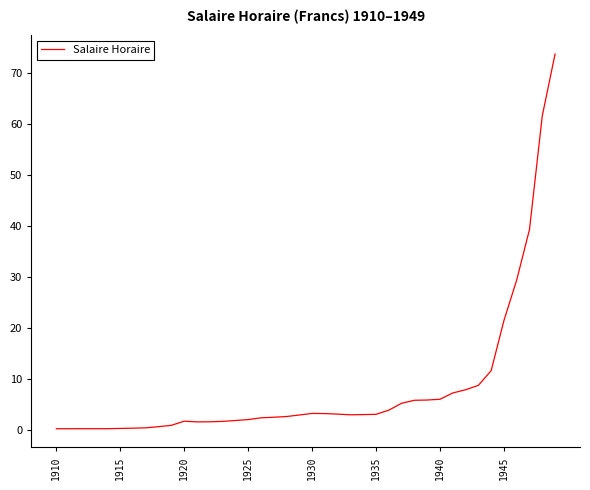

What is the greatest value displayed?

73.7